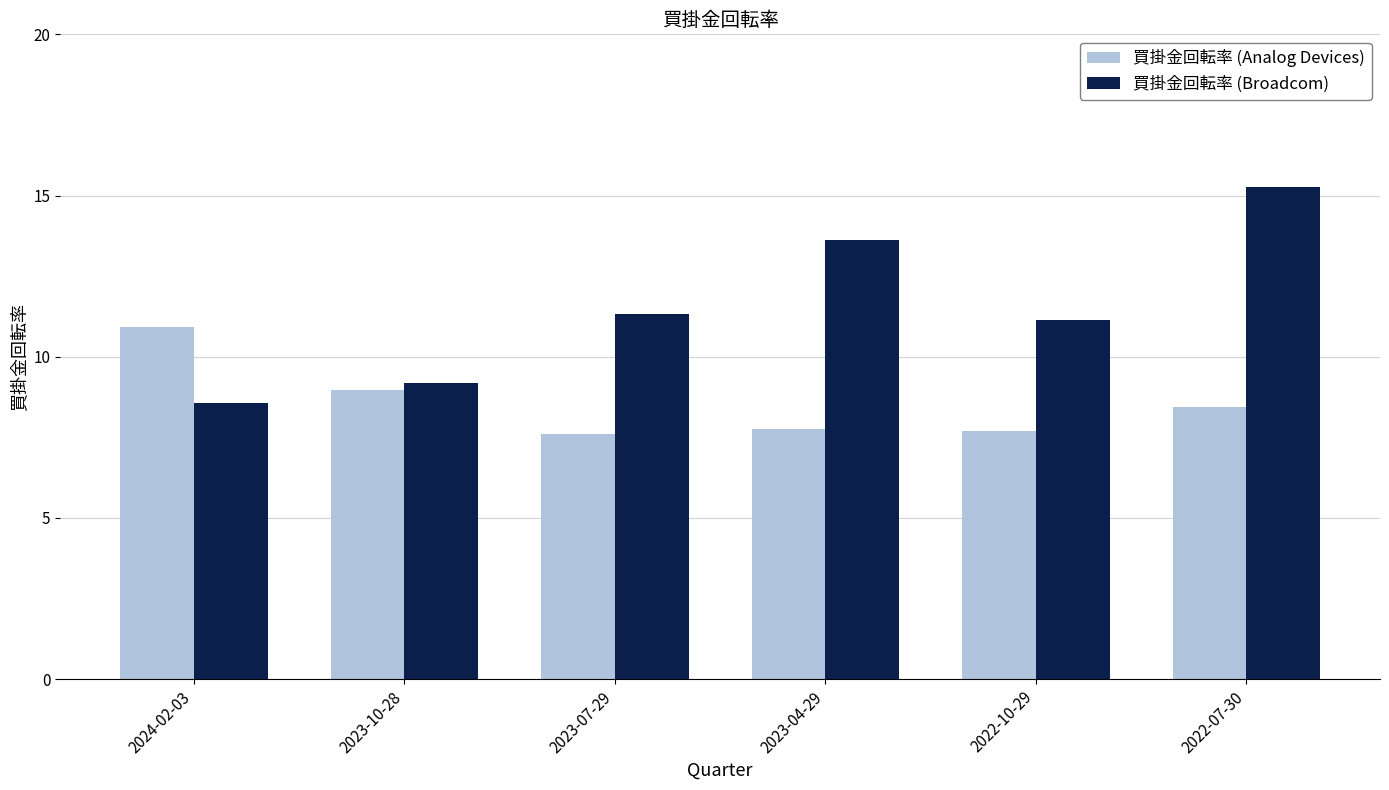

Where is 買掛金回転率 (Analog Devices) nearest to the value 9?

2023-10-28